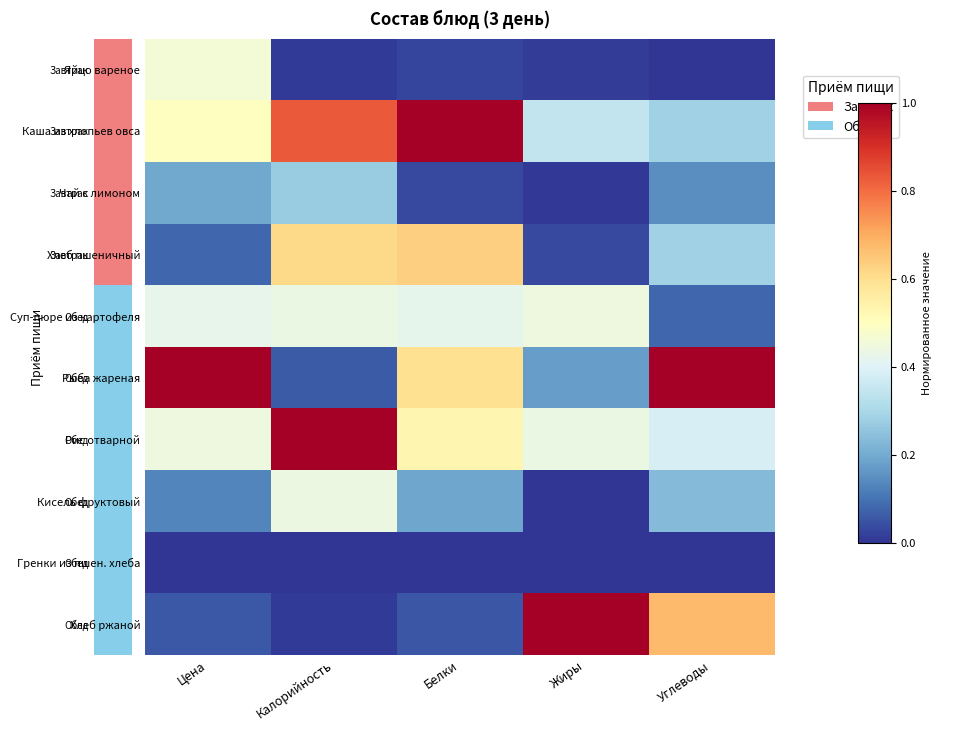

At how many categories does at least one series exceed 0?

5